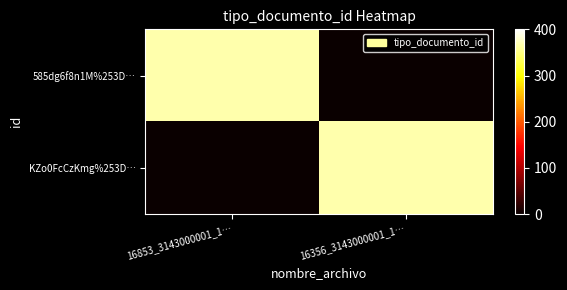

Reading left to right, what are all the values shown in this chart?

585dg6f8n1M%253D…: 16853_3143000001_1…=366	16356_3143000001_1…=0
KZo0FcCzKmg%253D…: 16853_3143000001_1…=0	16356_3143000001_1…=366